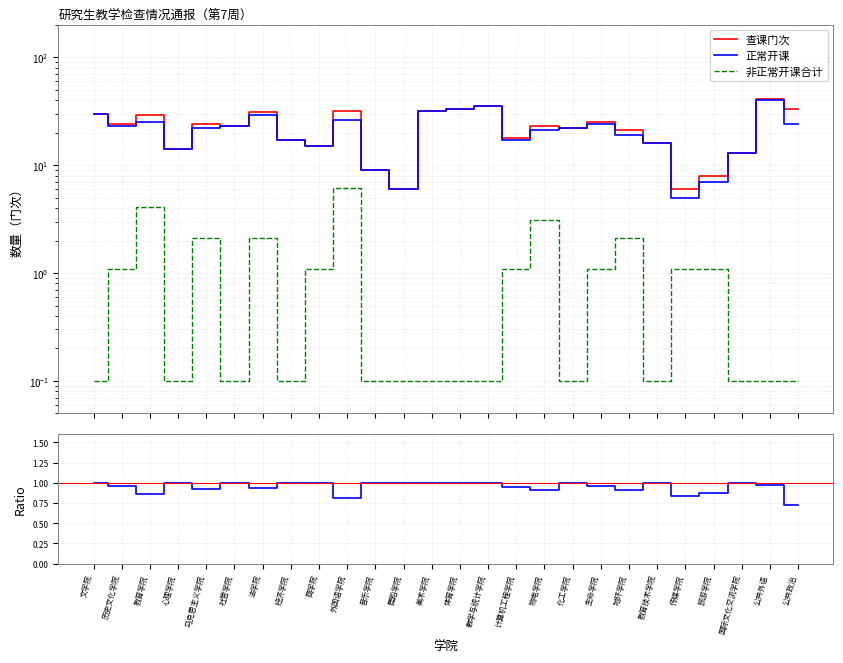

Reading left to right, extract all data points from this chart.

查课门次: 文学院=30.0	历史文化学院=24.0	教育学院=29.0	心理学院=14.0	马克思主义学院=24.0	社管学院=23.0	法学院=31.0	经济学院=17.0	商学院=15.0	外国语学院=32.0	音乐学院=9.0	舞蹈学院=6.0	美术学院=32.0	体育学院=33.0	数学与统计学院=35.0	计算机工程学院=18.0	物电学院=23.0	化工学院=22.0	生命学院=25.0	地环学院=21.0	教育技术学院=16.0	传媒学院=6.0	旅游学院=8.0	国际文化交流学院=13.0	公共外语=41.0	公共政治=33.0
正常开课: 文学院=30.0	历史文化学院=23.0	教育学院=25.0	心理学院=14.0	马克思主义学院=22.0	社管学院=23.0	法学院=29.0	经济学院=17.0	商学院=15.0	外国语学院=26.0	音乐学院=9.0	舞蹈学院=6.0	美术学院=32.0	体育学院=33.0	数学与统计学院=35.0	计算机工程学院=17.0	物电学院=21.0	化工学院=22.0	生命学院=24.0	地环学院=19.0	教育技术学院=16.0	传媒学院=5.0	旅游学院=7.0	国际文化交流学院=13.0	公共外语=40.0	公共政治=24.0
非正常开课合计: 文学院=0.1	历史文化学院=1.1	教育学院=4.1	心理学院=0.1	马克思主义学院=2.1	社管学院=0.1	法学院=2.1	经济学院=0.1	商学院=1.1	外国语学院=6.1	音乐学院=0.1	舞蹈学院=0.1	美术学院=0.1	体育学院=0.1	数学与统计学院=0.1	计算机工程学院=1.1	物电学院=3.1	化工学院=0.1	生命学院=1.1	地环学院=2.1	教育技术学院=0.1	传媒学院=1.1	旅游学院=1.1	国际文化交流学院=0.1	公共外语=0.1	公共政治=0.1
正常/查课: 文学院=1.0	历史文化学院=1.0	教育学院=0.9	心理学院=1.0	马克思主义学院=0.9	社管学院=1.0	法学院=0.9	经济学院=1.0	商学院=1.0	外国语学院=0.8	音乐学院=1.0	舞蹈学院=1.0	美术学院=1.0	体育学院=1.0	数学与统计学院=1.0	计算机工程学院=0.9	物电学院=0.9	化工学院=1.0	生命学院=1.0	地环学院=0.9	教育技术学院=1.0	传媒学院=0.8	旅游学院=0.9	国际文化交流学院=1.0	公共外语=1.0	公共政治=0.7